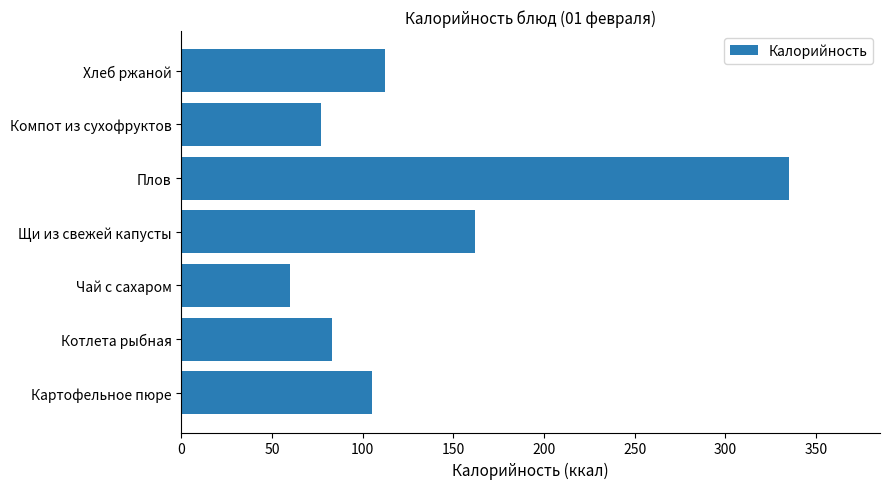

The value at Чай с сахаром is 60. True or false?

True